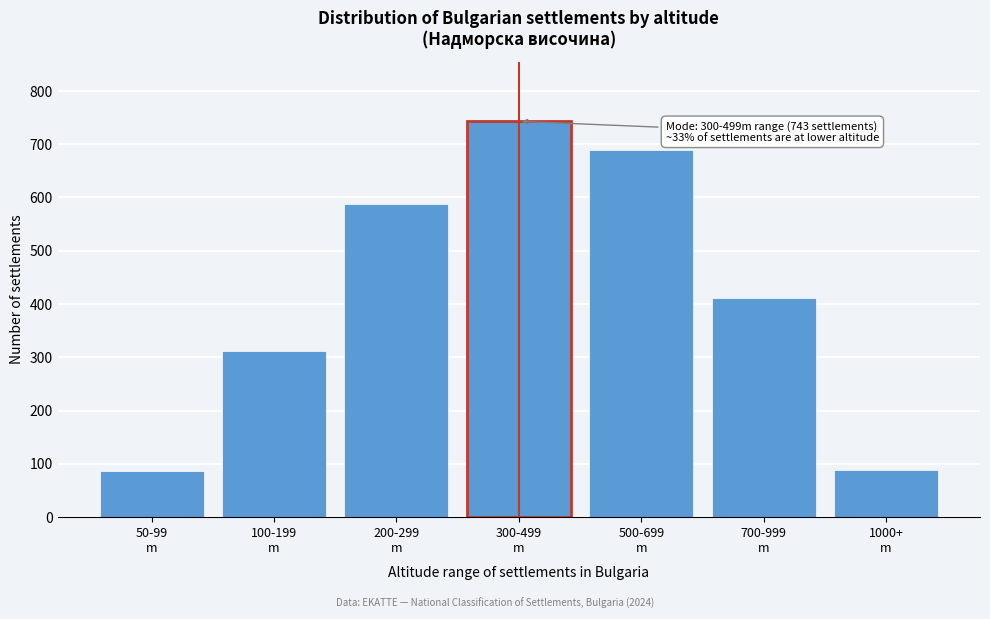

What is the sum of all values?

2919